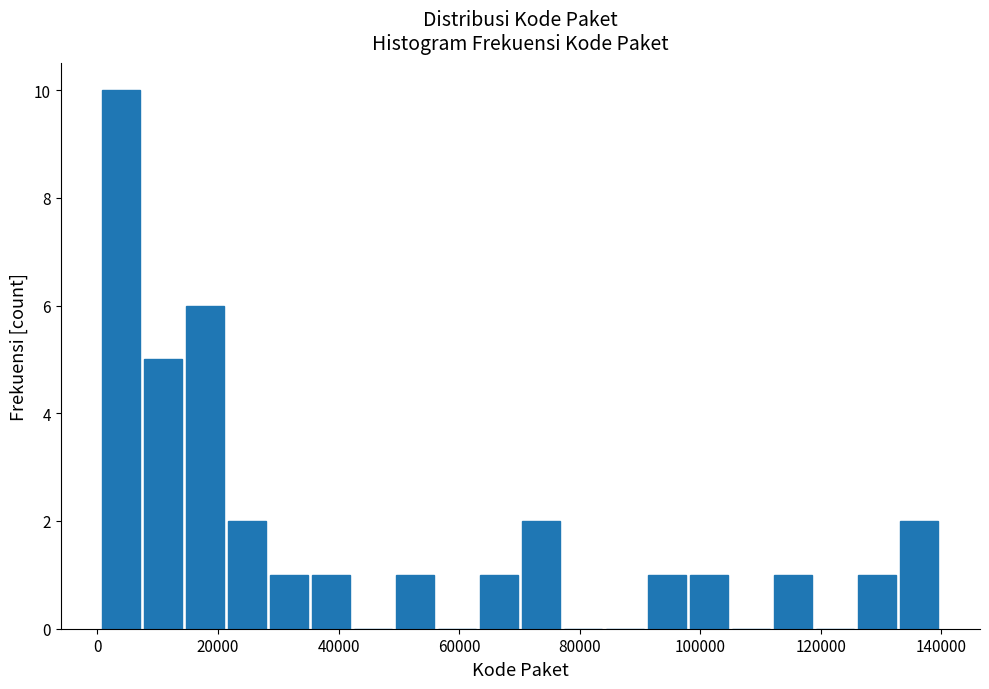

Read against the x-axis, roughly where is the centre of the tallest bar?

4000